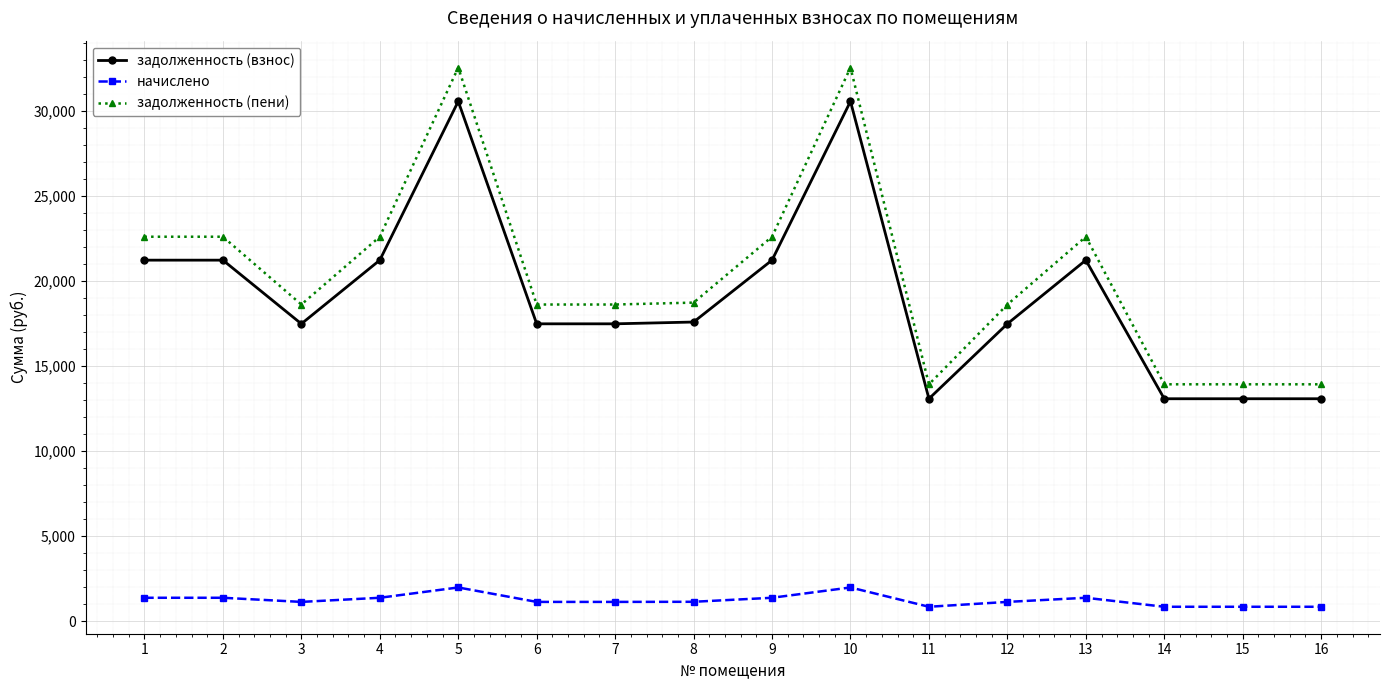

Read the начислено value at 7.

1133.9